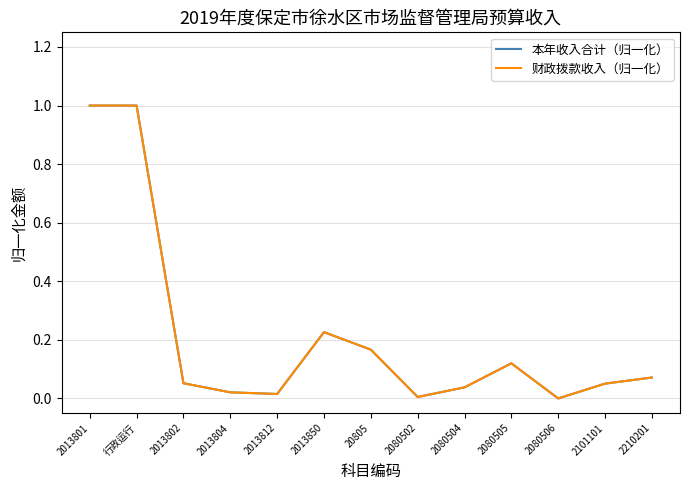

Is it true that 财政拨款收入（归一化） equals 0.6 at 行政运行?

False